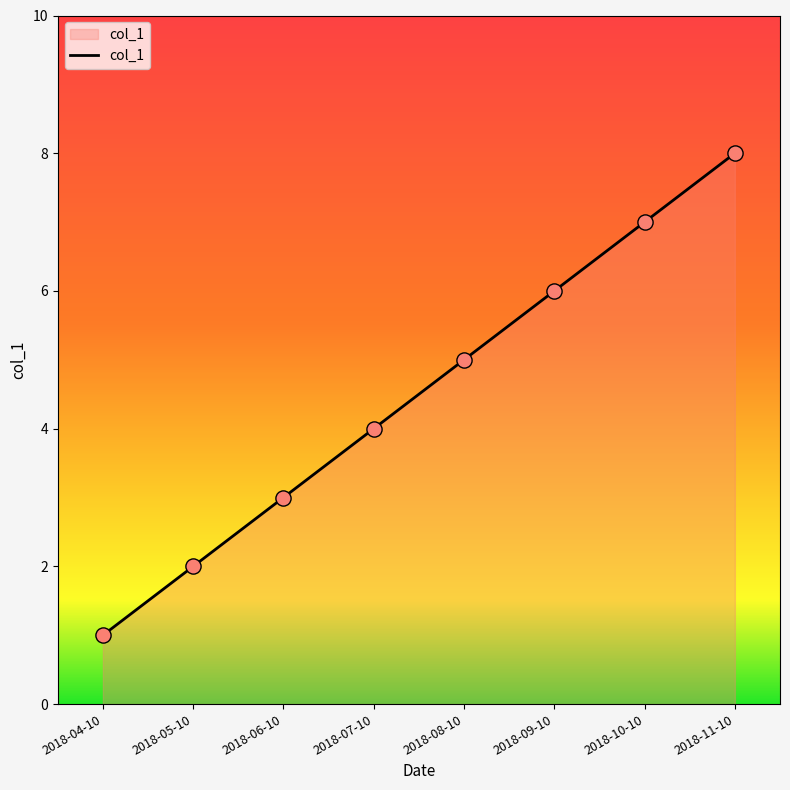

Between 2018-04-10 and 2018-11-10, which is larger?

2018-11-10